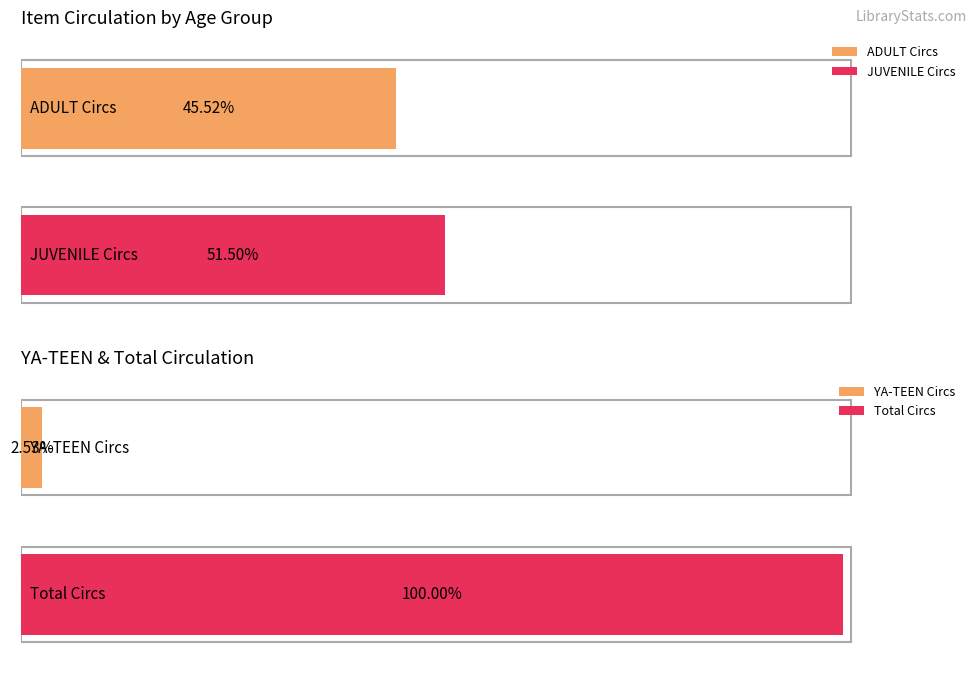

Is it true that JUVENILE equals 893 at PLAYAWAY?

True